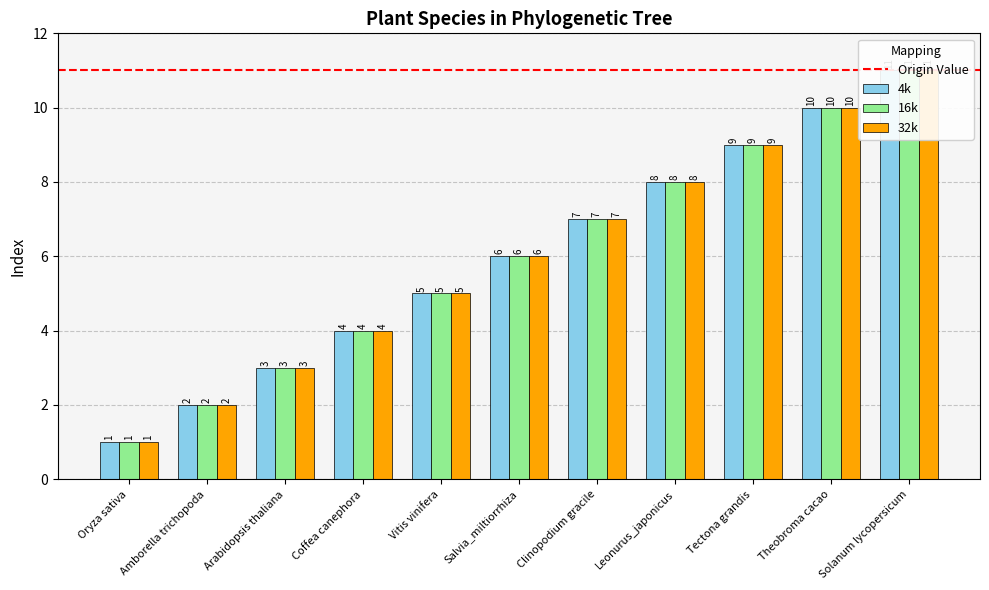

What is the minimum value for 32k?

1